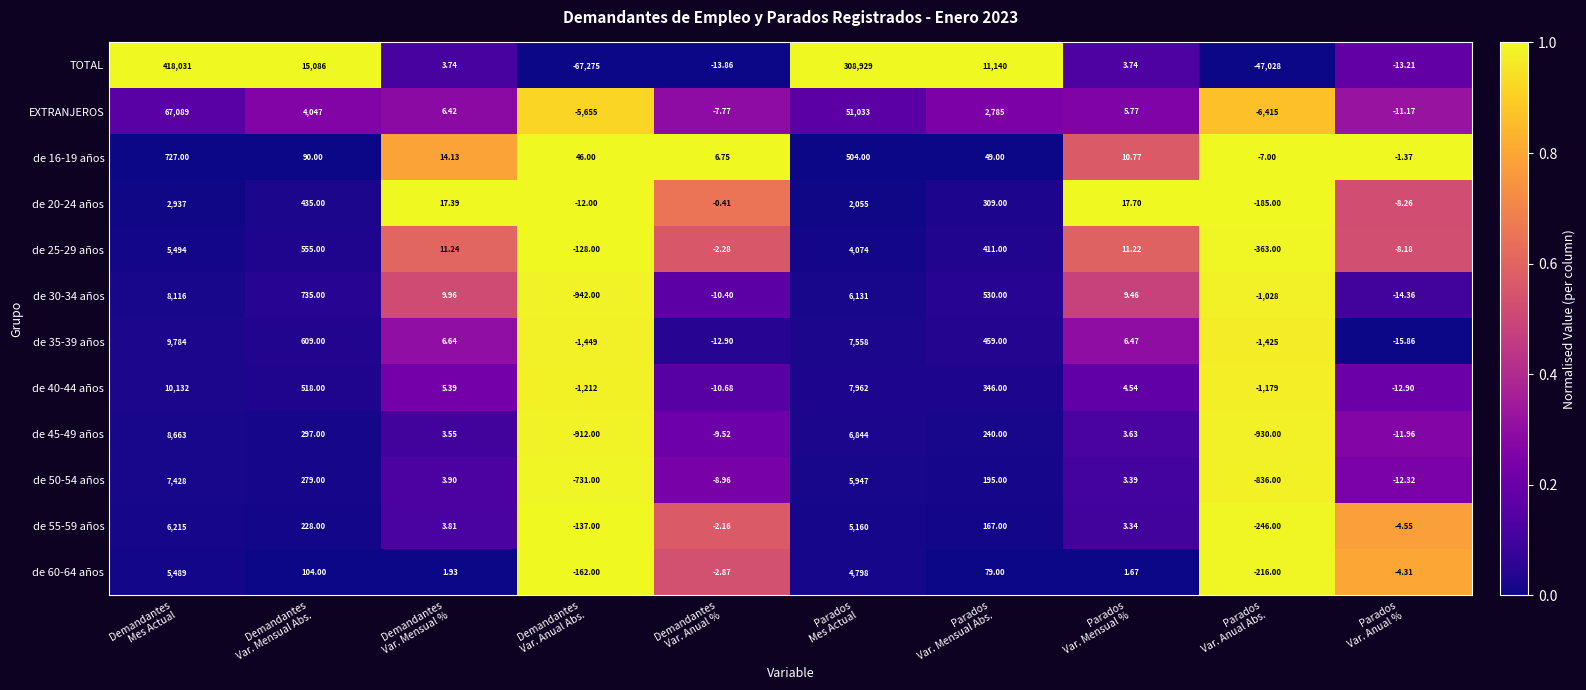

Which series has the largest range (max minus min)?

TOTAL